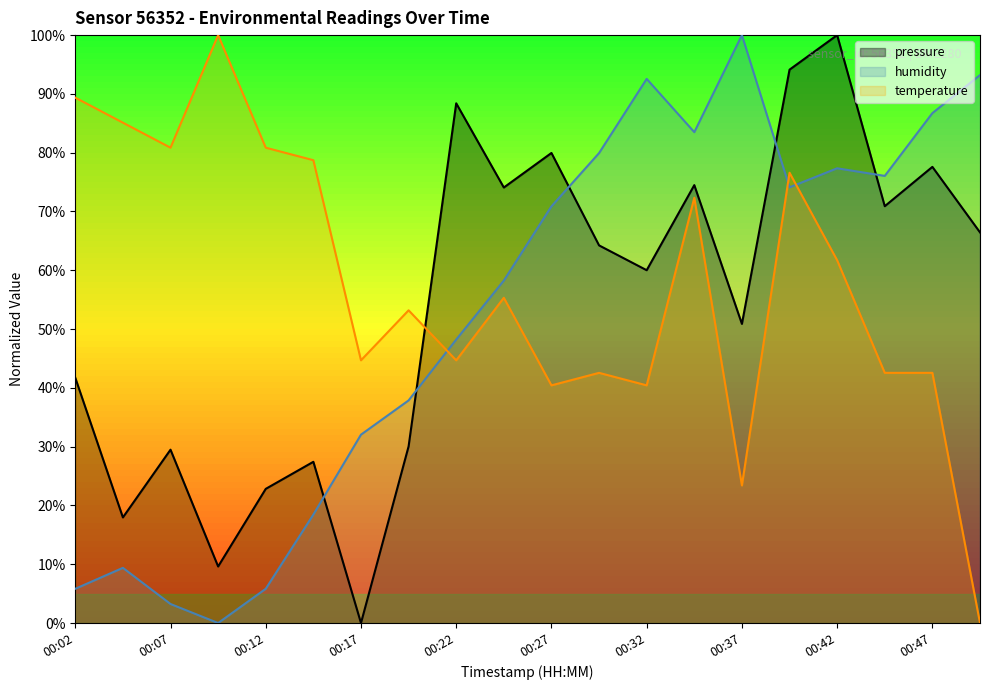

At which category does the chart reach its peak across all series?

00:42